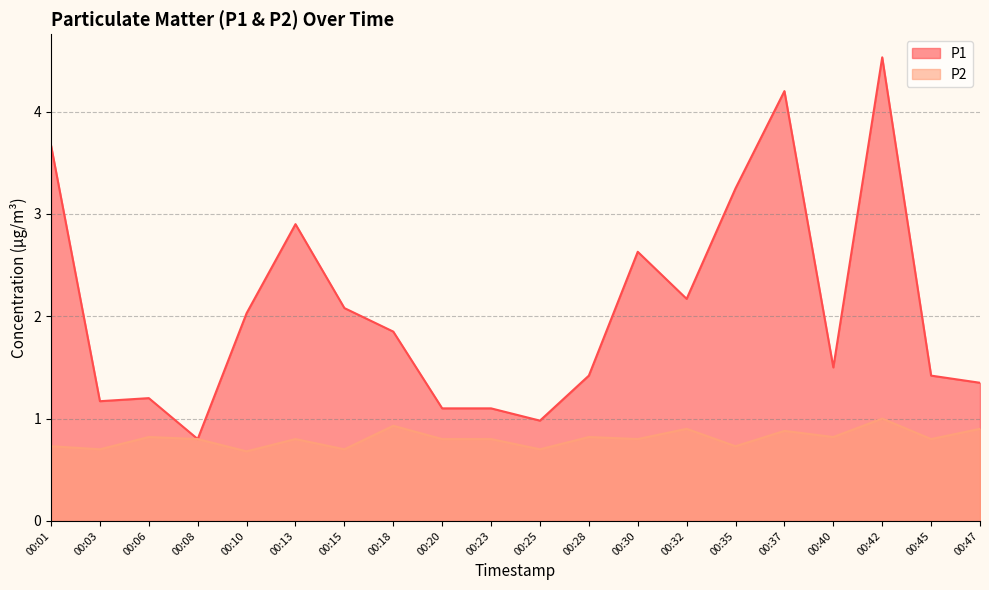

In P2, how many points are higher than both neighbors (excluding endpoints)?

7